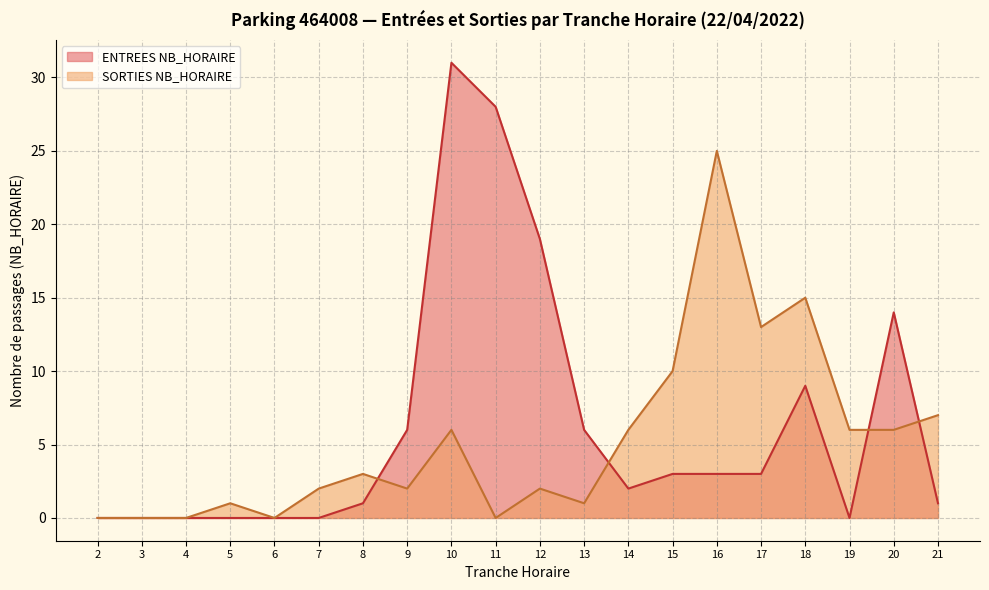

Is it true that SORTIES NB_HORAIRE equals 10 at 16?

False